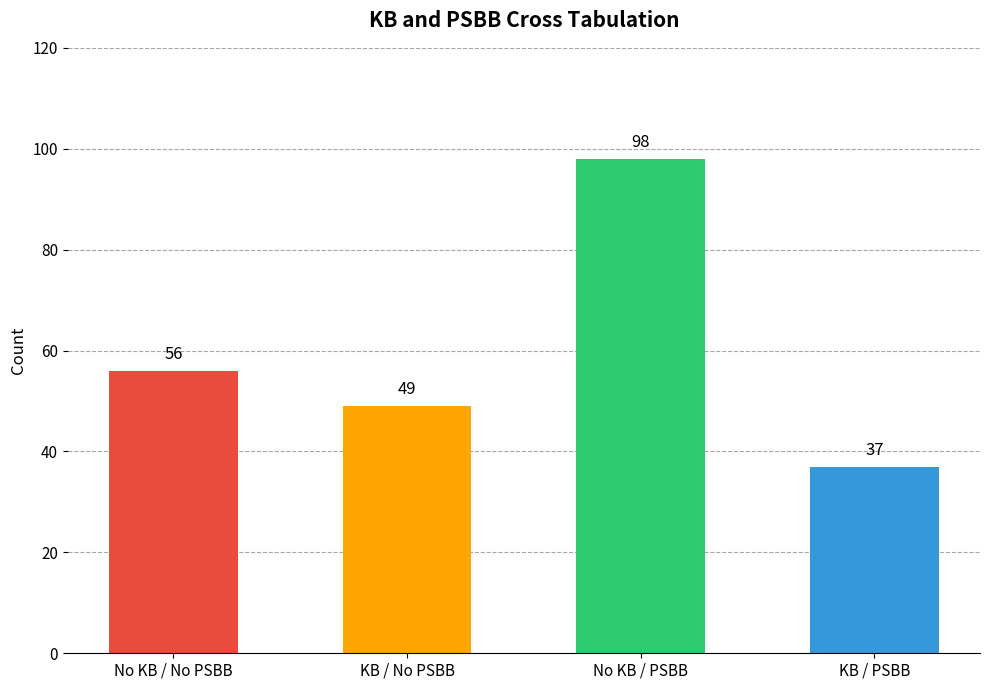

What is the change in value from No KB / No PSBB to KB / PSBB?

-19